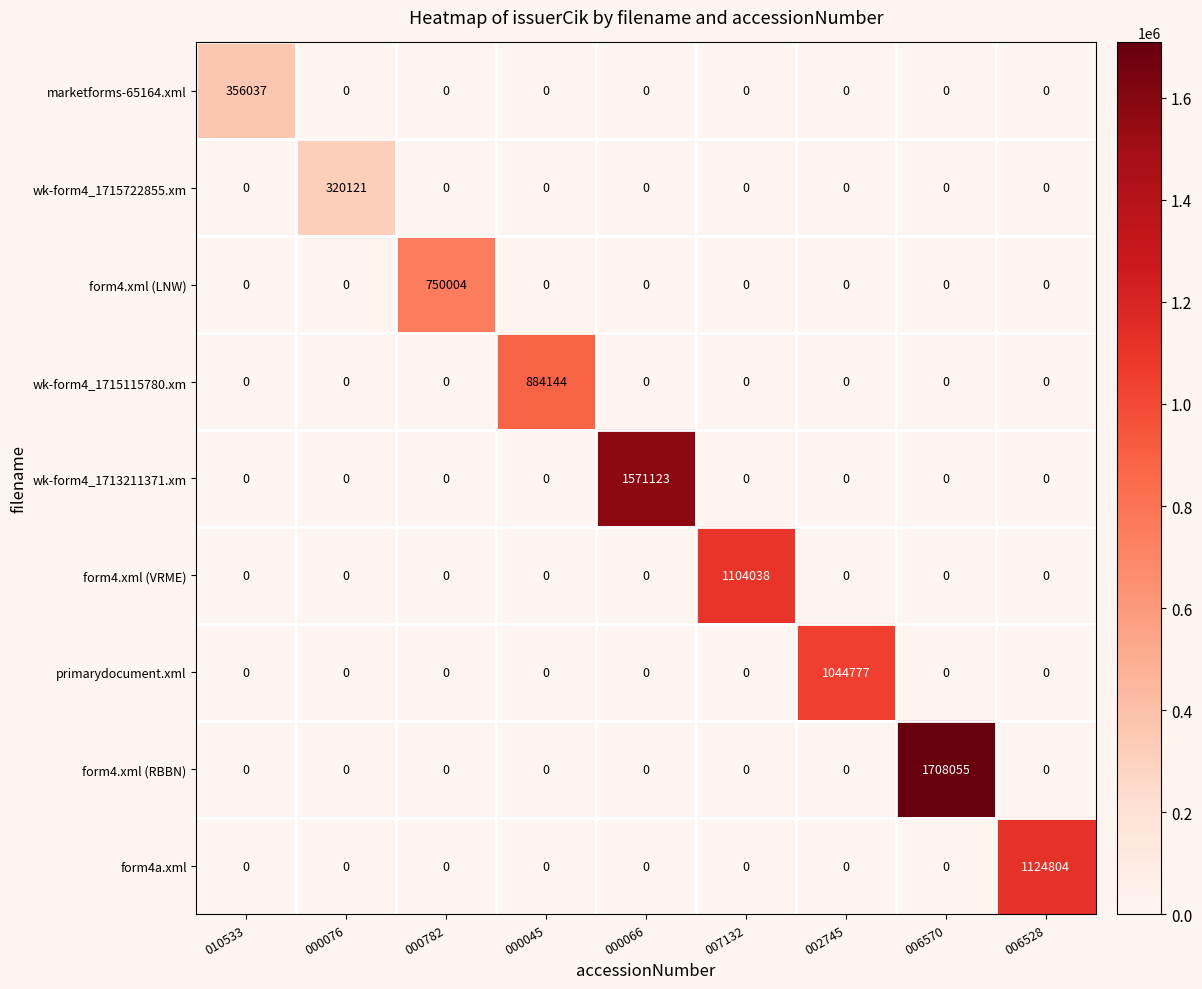

At how many categories does at least one series exceed 122574?

9